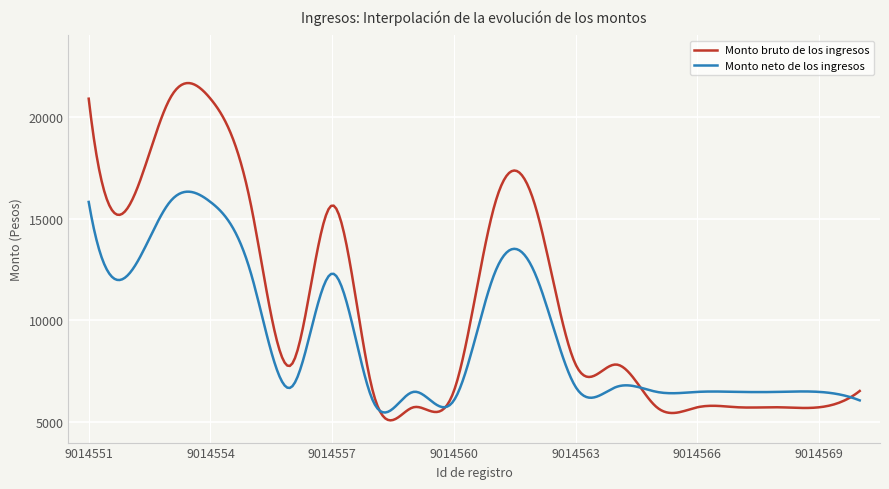

True or false: Monto neto de los ingresos and Monto bruto de los ingresos intersect in this chart.

True